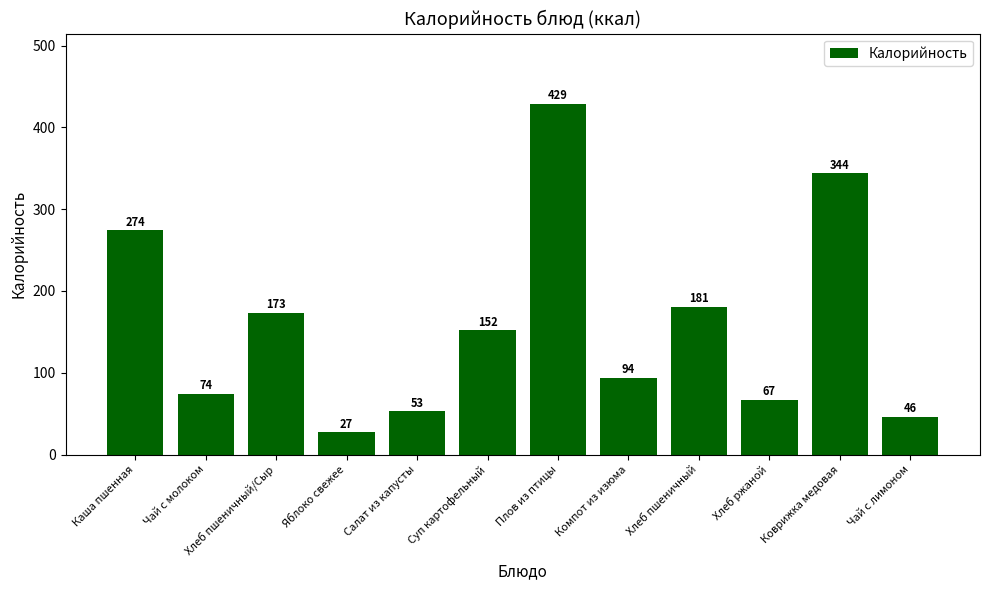

List the labels in order of value, smallest first.

Яблоко свежее, Чай с лимоном, Салат из капусты, Хлеб ржаной, Чай с молоком, Компот из изюма, Суп картофельный, Хлеб пшеничный/Сыр, Хлеб пшеничный, Каша пшенная, Коврижка медовая, Плов из птицы